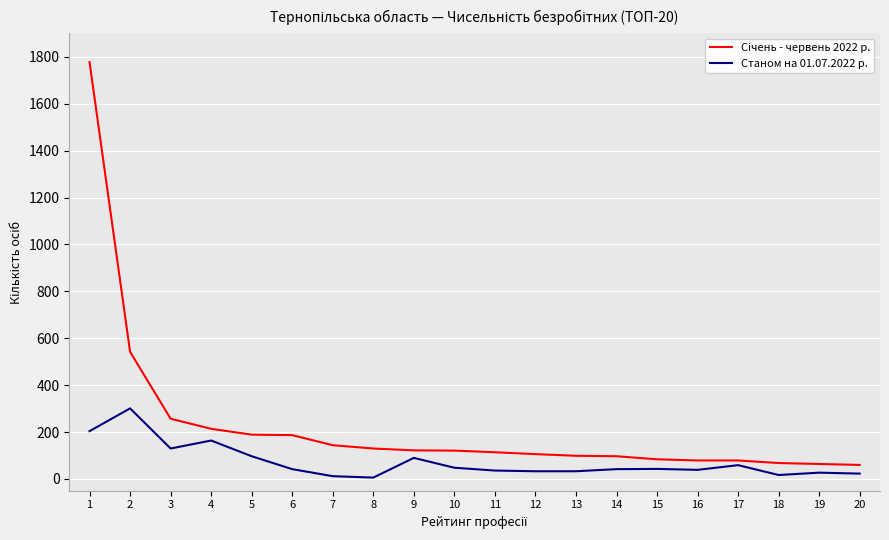

The value of Станом на 01.07.2022 р. at 6 is 42. True or false?

True